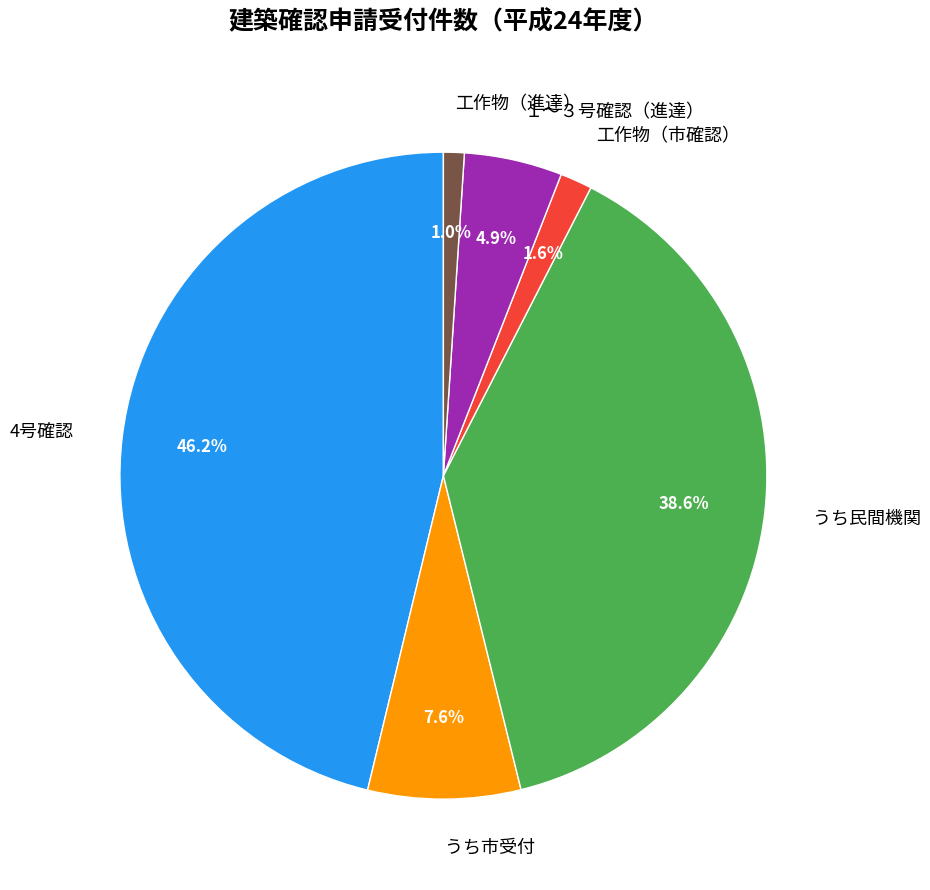

How many slices are in this pie chart?

6